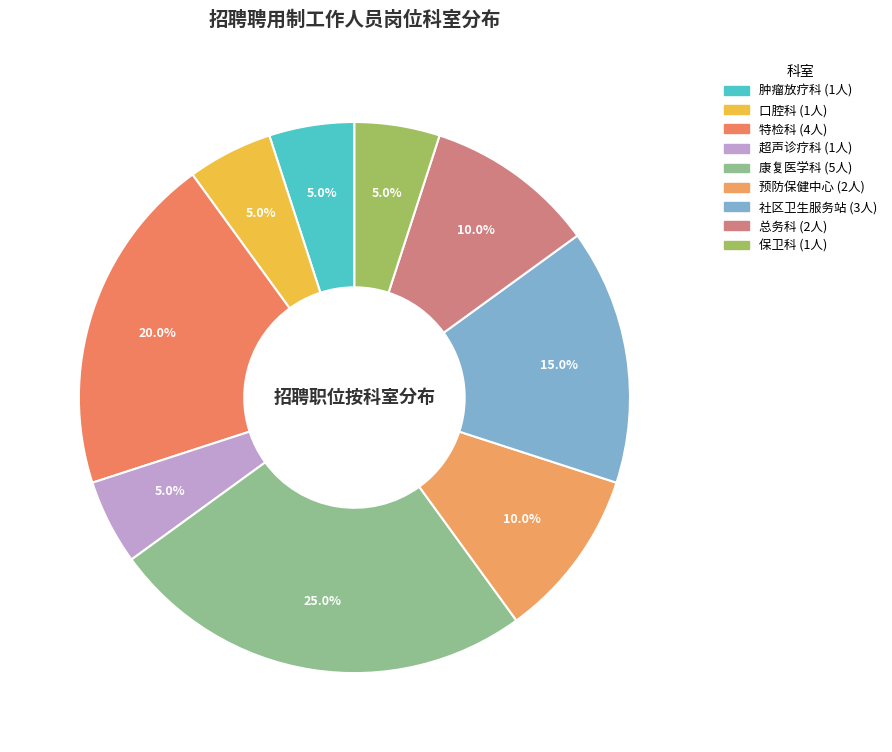

How many segments does this pie chart have?

9